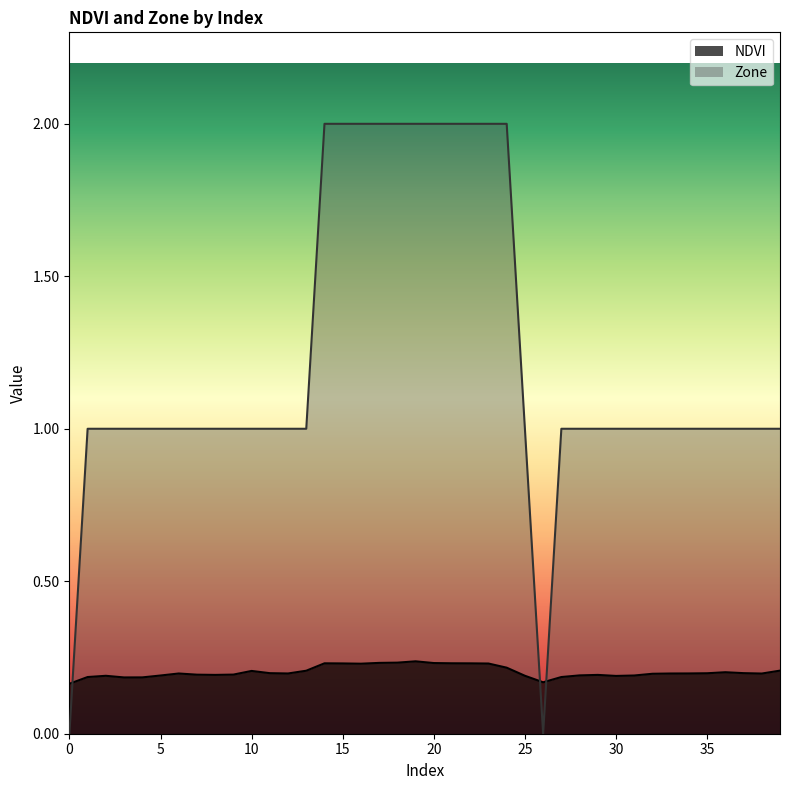

List the series in order of their peak value, highest first.

Zone, NDVI